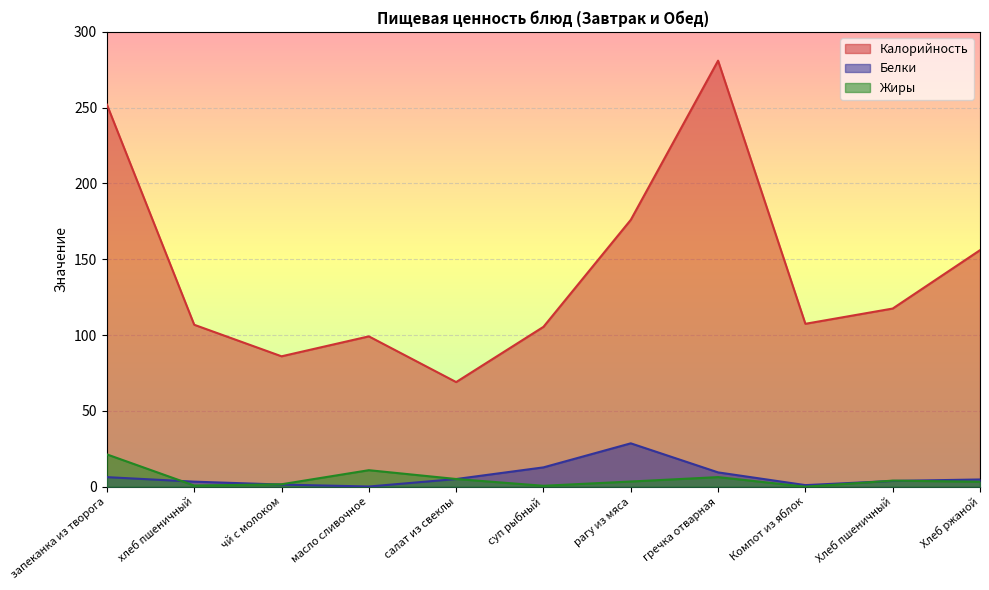

Reading left to right, what are all the values shown in this chart?

Калорийность: запеканка из творога=252.0	хлеб пшеничный=106.8	чй с молоком=86.0	масло сливочное=99.2	салат из свеклы=69.0	суп рыбный=105.4	рагу из мяса=176.0	гречка отварная=281.0	Компот из яблок=107.4	Хлеб пшеничный=117.5	Хлеб ржаной=156.0
Белки: запеканка из творога=6.3	хлеб пшеничный=3.3	чй с молоком=1.4	масло сливочное=0.1	салат из свеклы=5.0	суп рыбный=12.7	рагу из мяса=28.6	гречка отварная=9.4	Компот из яблок=1.0	Хлеб пшеничный=3.8	Хлеб ржаной=4.8
Жиры: запеканка из творога=21.3	хлеб пшеничный=0.8	чй с молоком=1.6	масло сливочное=10.9	салат из свеклы=5.1	суп рыбный=0.6	рагу из мяса=3.4	гречка отварная=6.3	Компот из яблок=0.0	Хлеб пшеничный=4.0	Хлеб ржаной=3.2